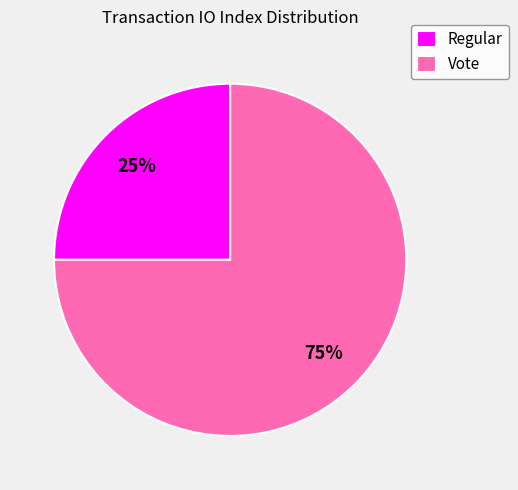

How many segments does this pie chart have?

2